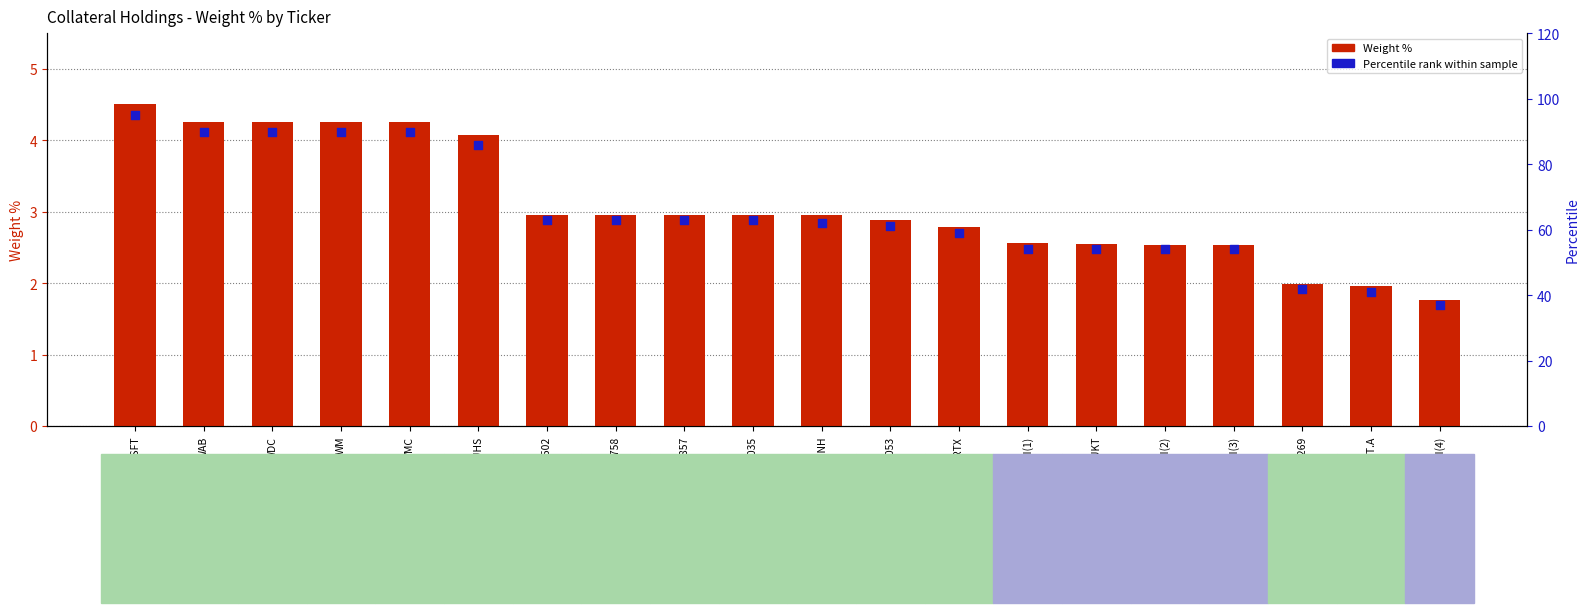

Is the value of Weight % at UHS greater than the value of Percentile rank within sample at BT.A?

No